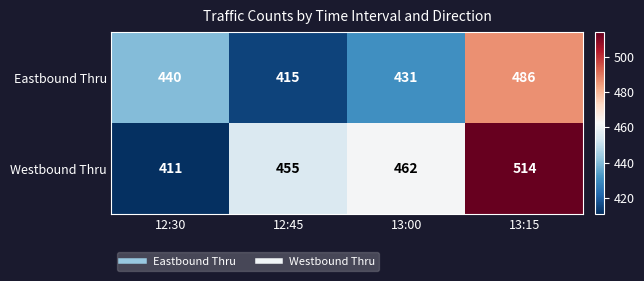

Which series has the largest range (max minus min)?

Westbound Thru